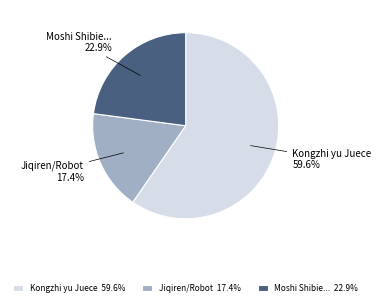

Is there any slice that represents more than half of the pie?

Yes